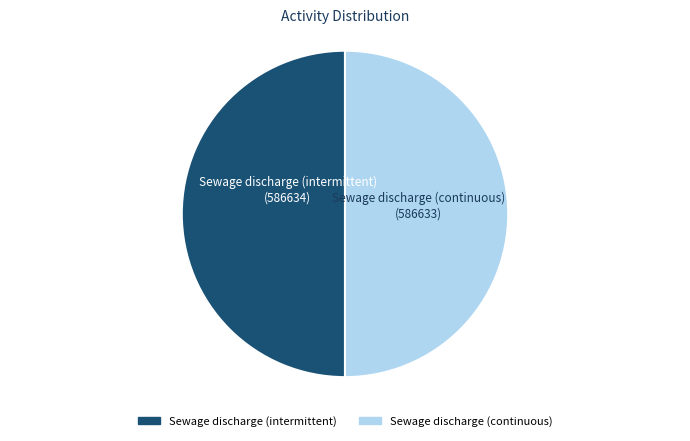

True or false: Sewage discharge (continuous) accounts for 50% of the total.

True